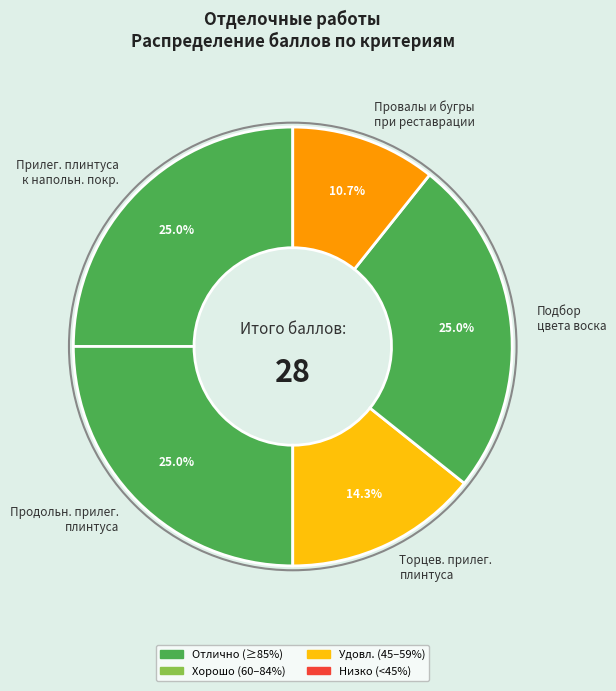

Which has a higher value, Торцев. прилег. плинтуса or Подбор цвета воска?

Подбор цвета воска